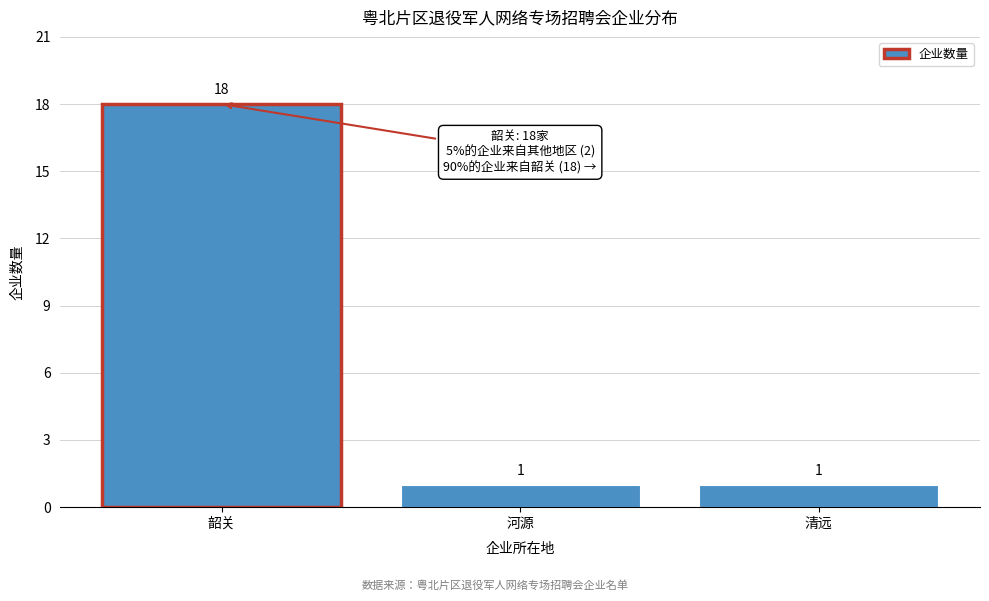

Reading left to right, transcribe all the data shown in this chart.

18	1	1